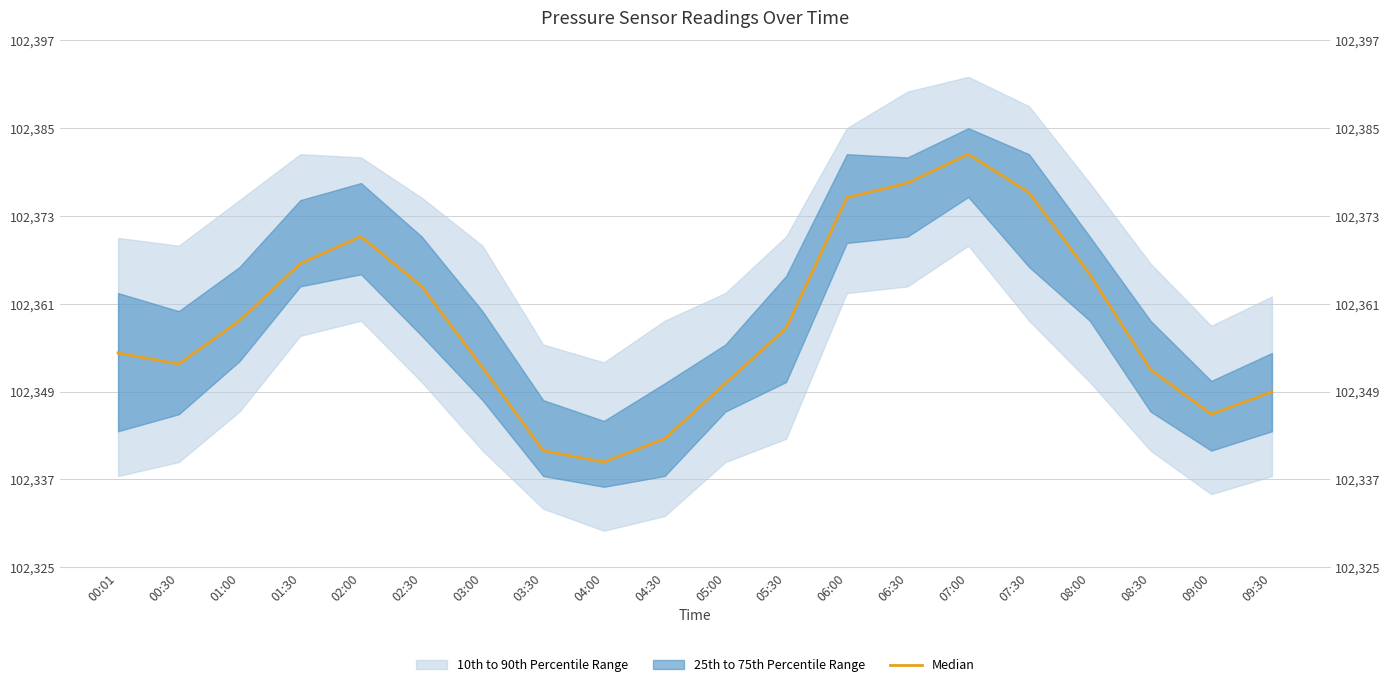

What is the greatest value displayed?

102381.4